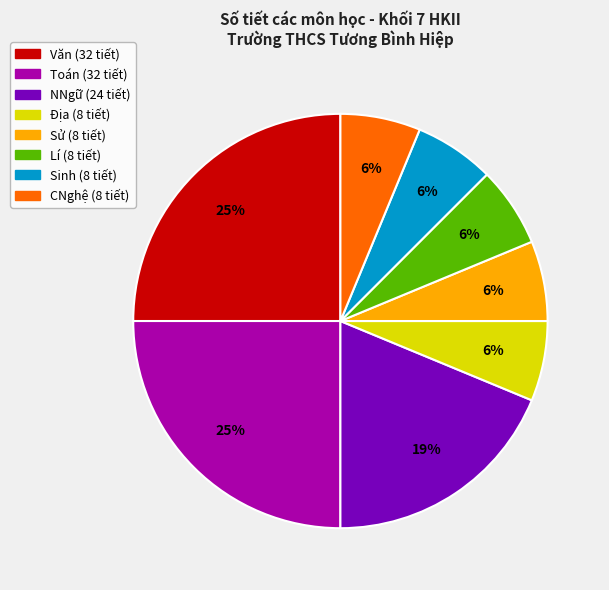

Is there any slice that represents more than half of the pie?

No